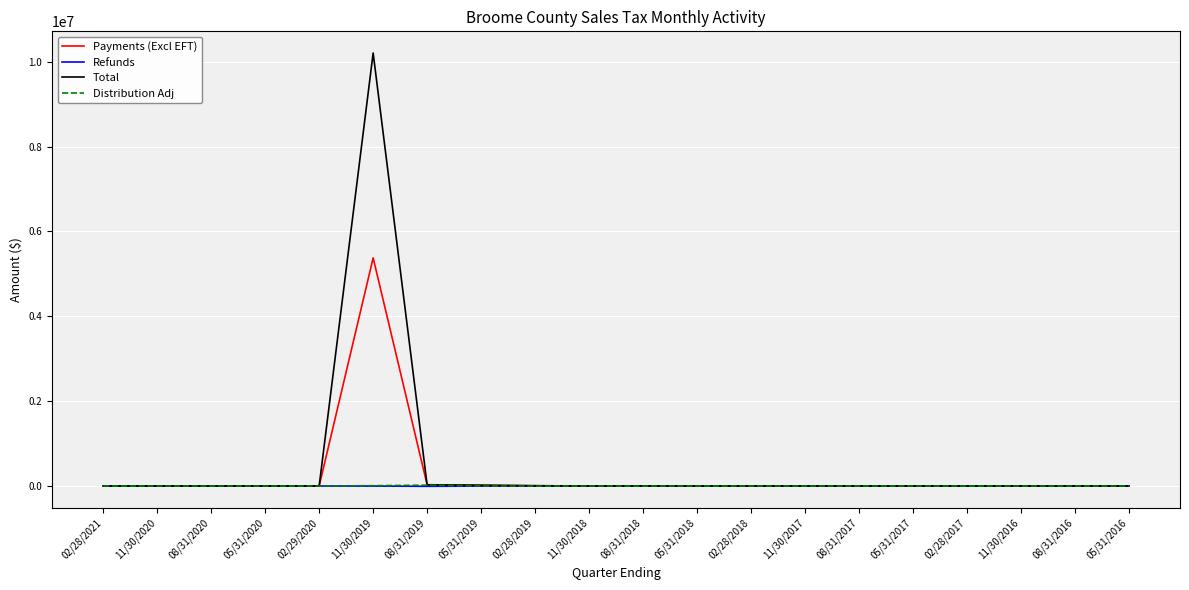

What is the difference between the Distribution Adj values at 05/31/2016 and 05/31/2019?

3045.0